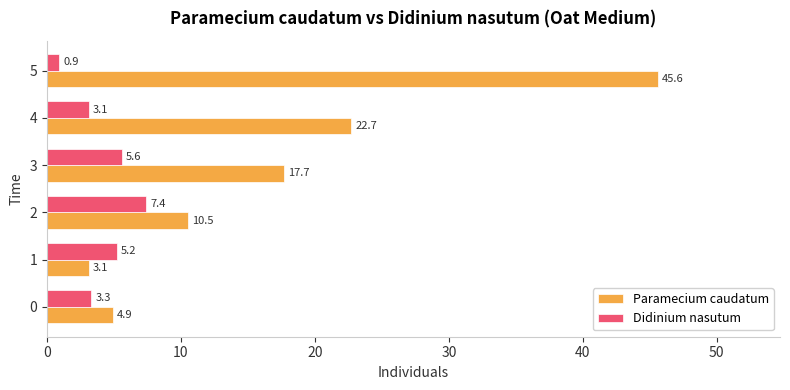

Which series has the largest total across all categories?

Paramecium caudatum